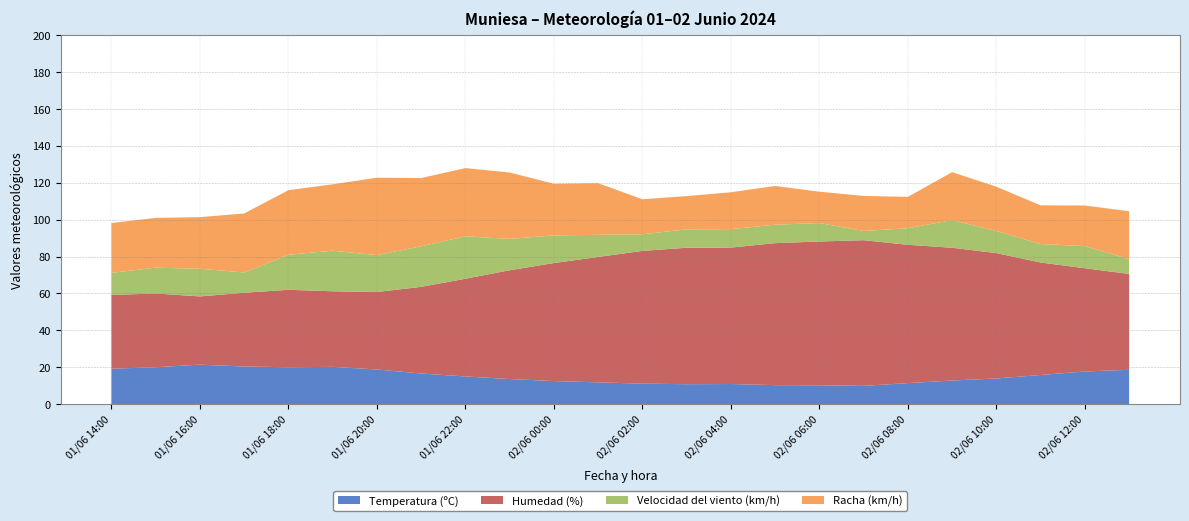

Reading right to left, extract all data points from this chart.

Temperatura (ºC): 18.6	17.7	15.8	13.9	12.8	11.4	9.9	10.2	10.3	10.9	10.8	11.1	11.8	12.5	13.6	15.0	16.6	18.8	20.2	20.0	20.4	21.4	20.0	19.2
Humedad (%): 52.0	56.0	61.0	68.0	72.0	75.0	79.0	78.0	77.0	74.0	74.0	72.0	68.0	64.0	59.0	53.0	47.0	42.0	41.0	42.0	40.0	37.0	40.0	40.0
Velocidad del viento (km/h): 8.0	12.0	10.0	12.0	15.0	9.0	5.0	10.0	10.0	10.0	10.0	9.0	12.0	15.0	17.0	23.0	22.0	20.0	22.0	19.0	11.0	15.0	14.0	12.0
Racha (km/h): 26.0	22.0	21.0	24.0	26.0	17.0	19.0	17.0	21.0	20.0	18.0	19.0	28.0	28.0	36.0	37.0	37.0	42.0	36.0	35.0	32.0	28.0	27.0	27.0